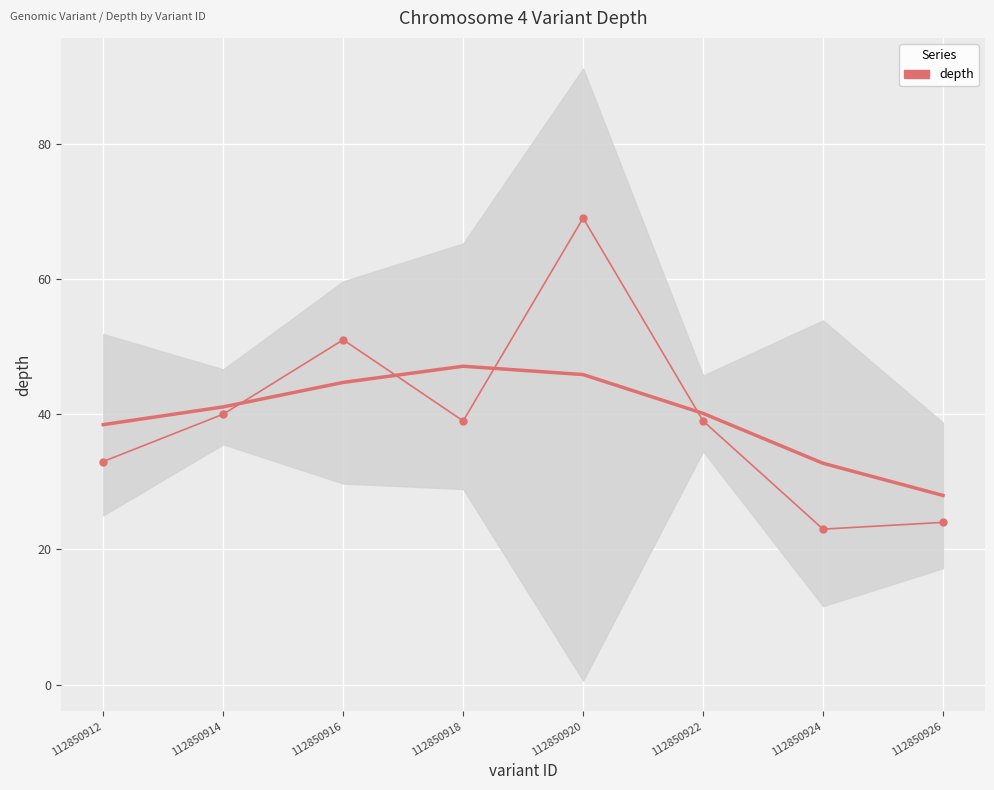

Where is the first local maximum?

112850916